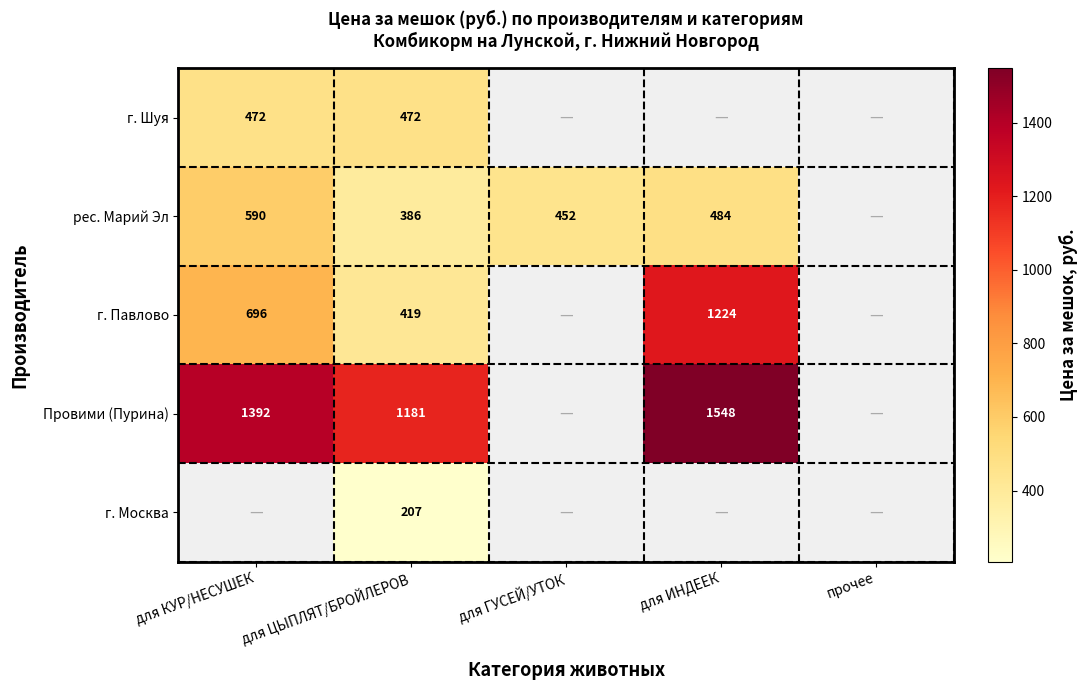

True or false: рес. Марий Эл has a value of 745 at для ГУСЕЙ/УТОК.

False